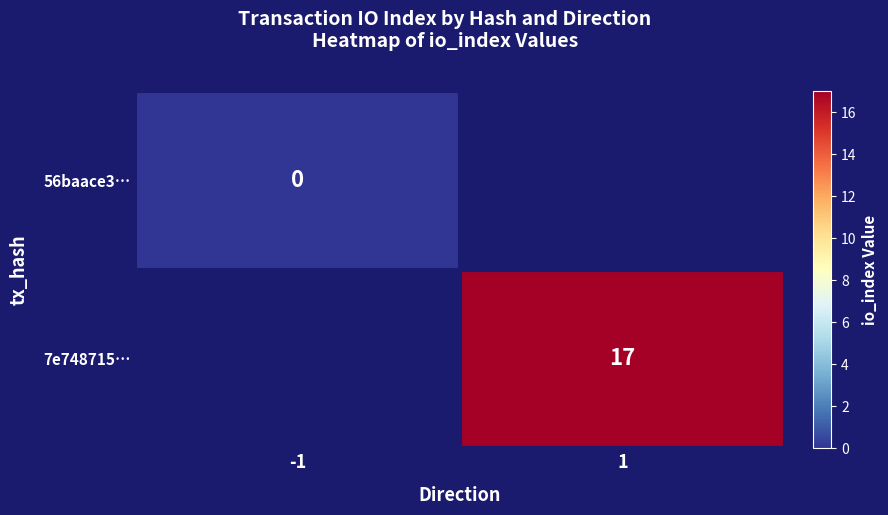

The 7e748715… series shows 3.7 at 1. True or false?

False